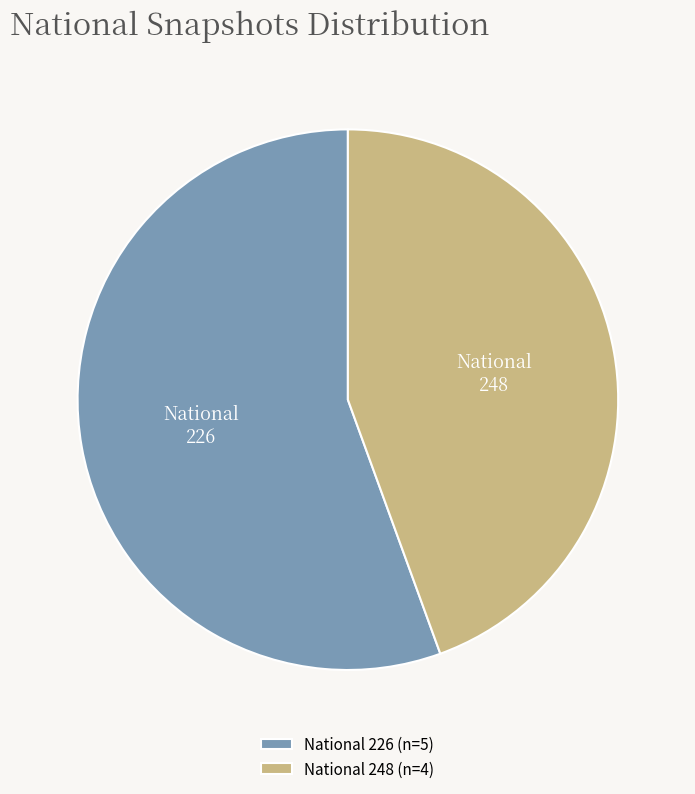

Does any single category account for the majority?

Yes